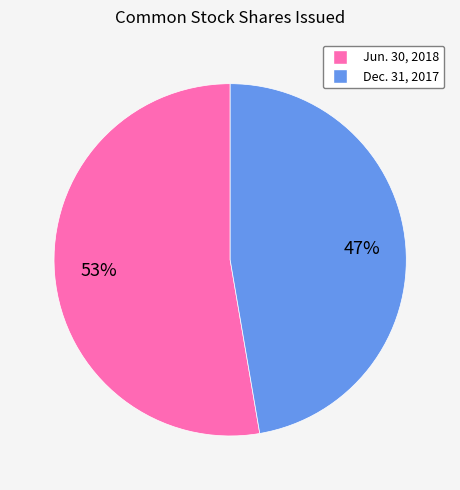

To the nearest percent, what is the average slice percentage?

50%